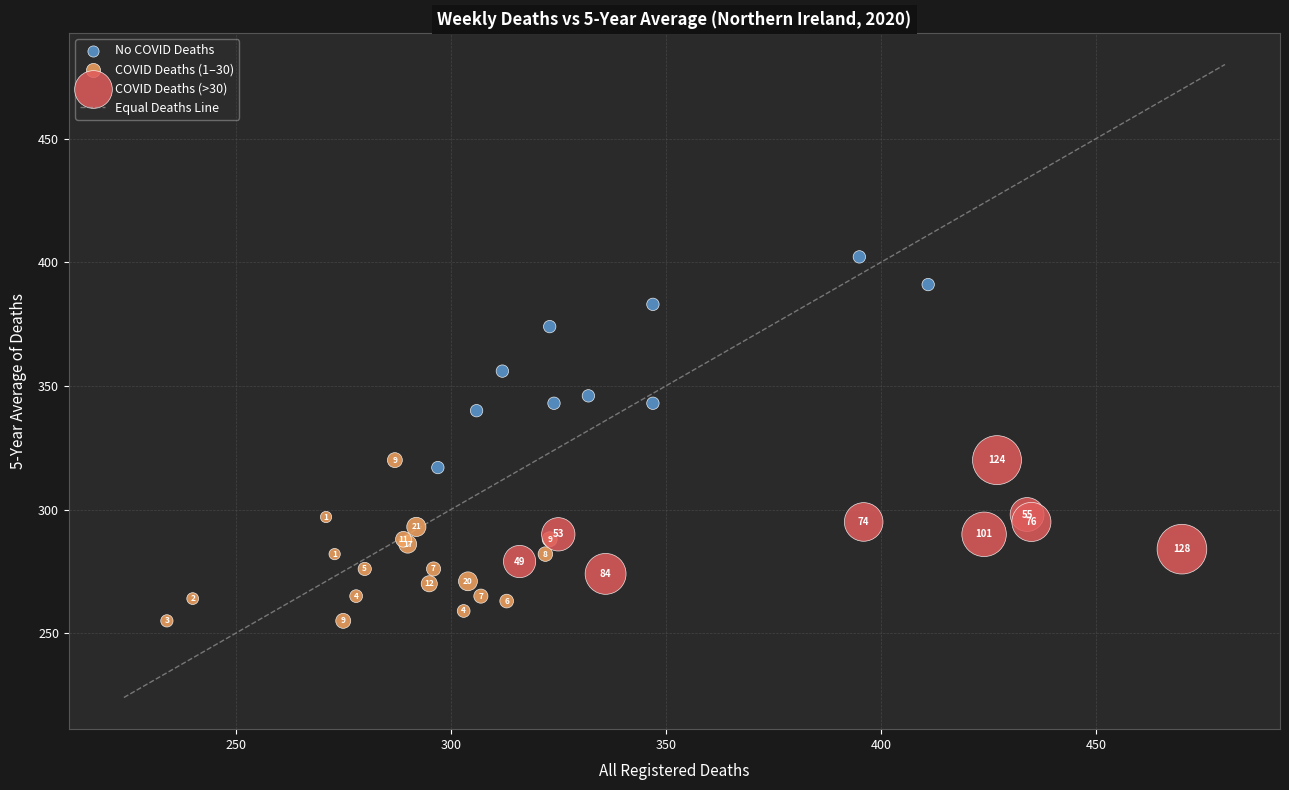

Which series contains the highest Y value?

No COVID Deaths